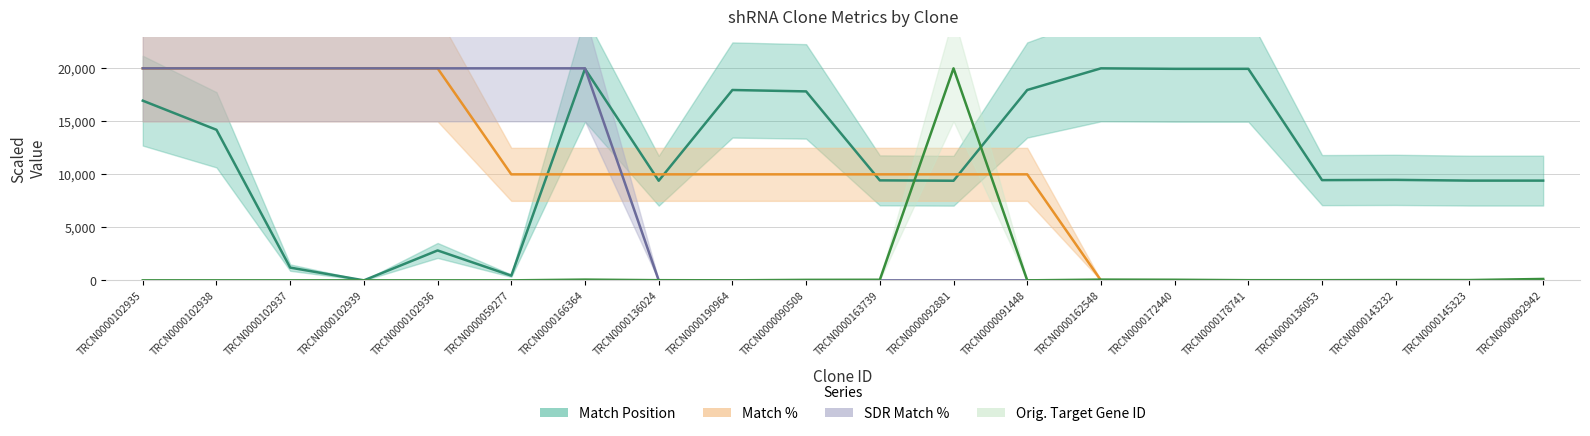

What is the label of the 14th point from the left?

TRCN0000162548